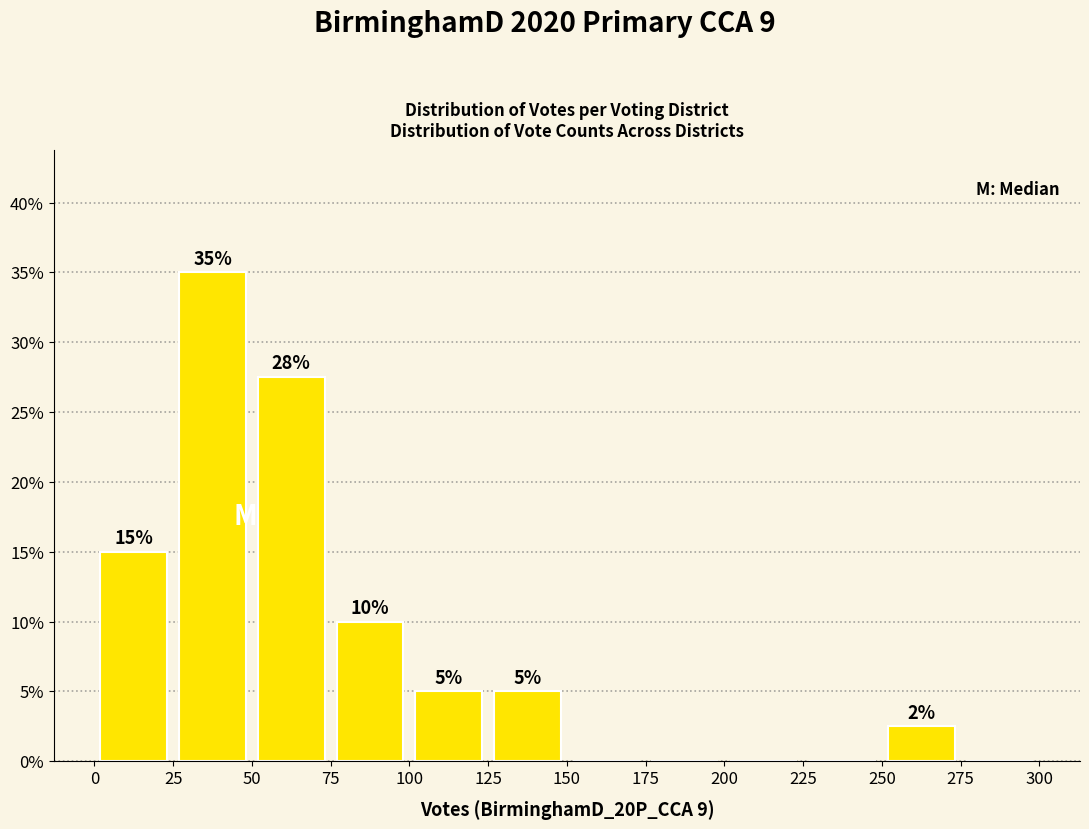

Over which range of the x-axis is the bar tallest?

25 to 50